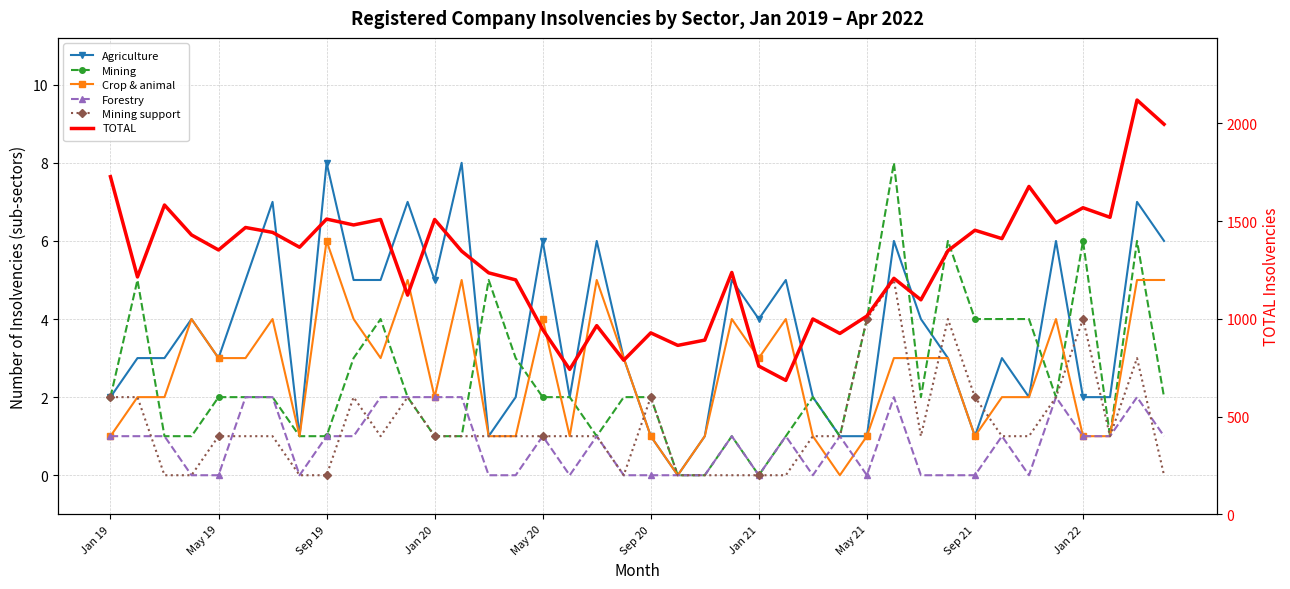

What is the difference between the maximum and second lowest values in the Mining support series?

5